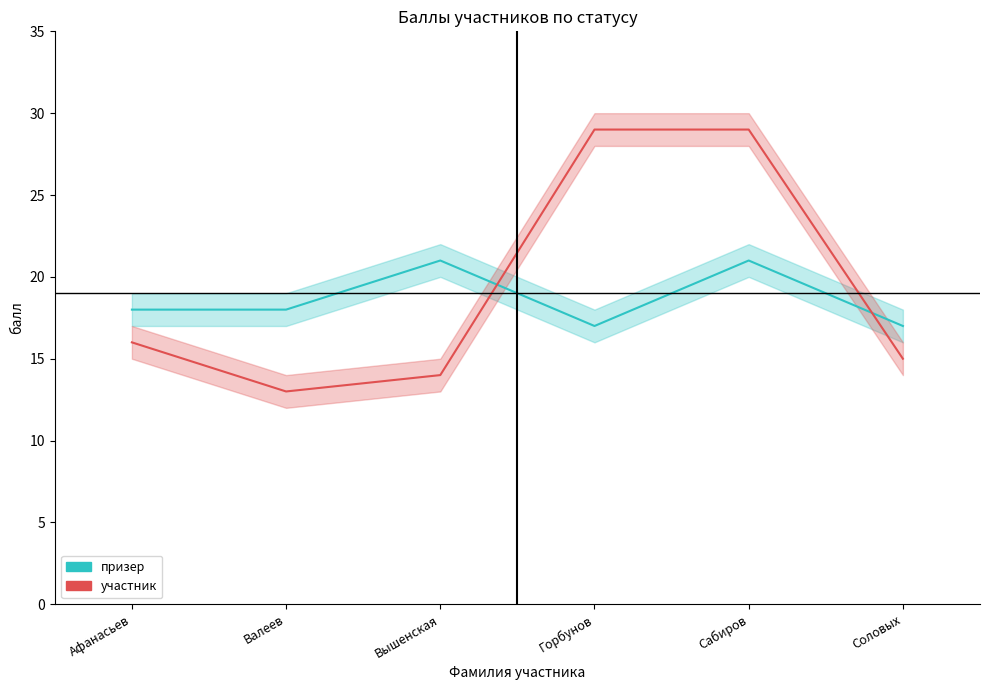

How many призер values are between 17 and 21?

6